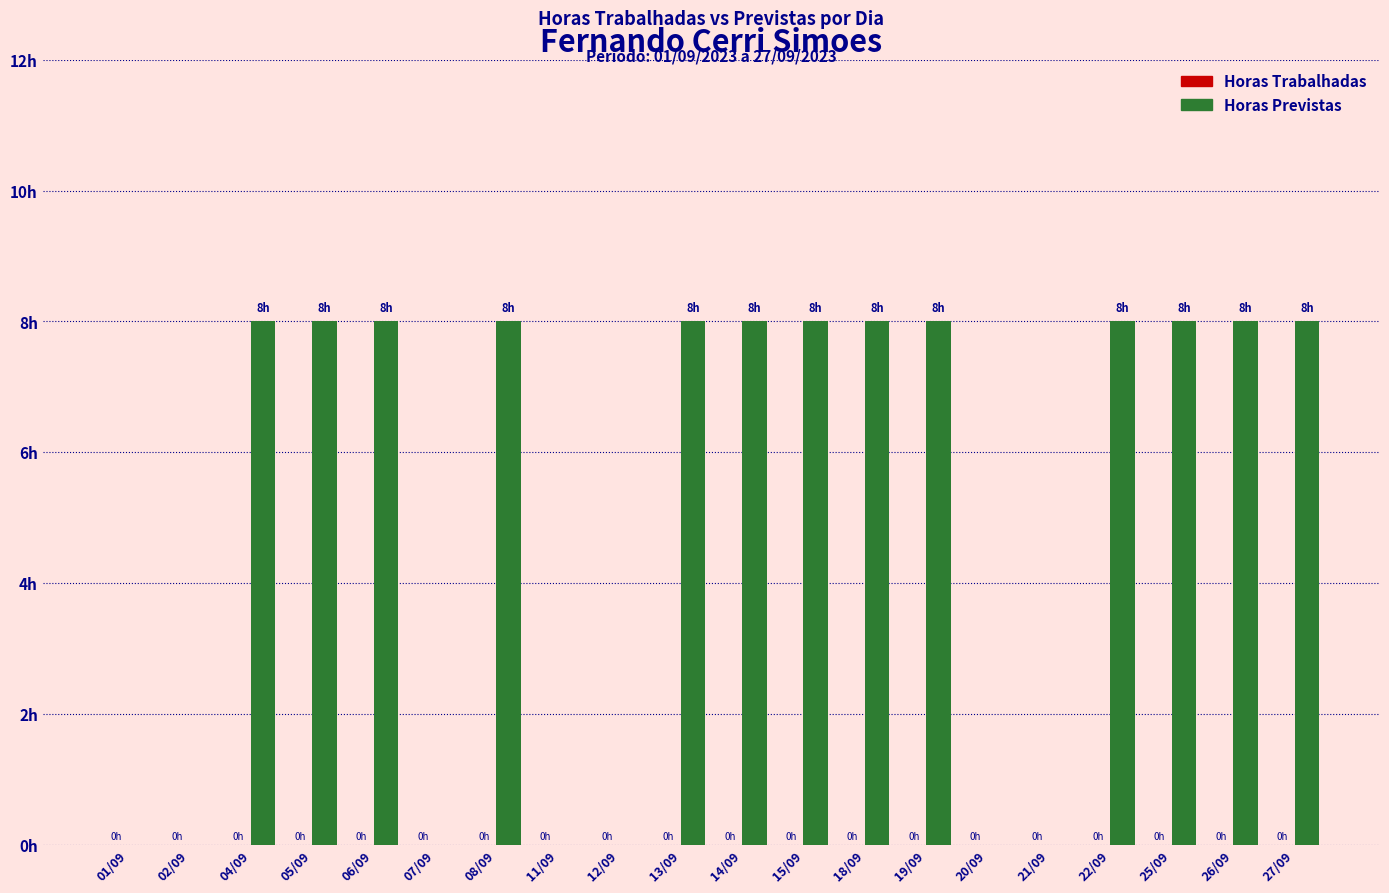

Reading left to right, transcribe all the data shown in this chart.

Horas Trabalhadas: 0	0	0	0	0	0	0	0	0	0	0	0	0	0	0	0	0	0	0	0
Horas Previstas: 0	0	8	8	8	0	8	0	0	8	8	8	8	8	0	0	8	8	8	8